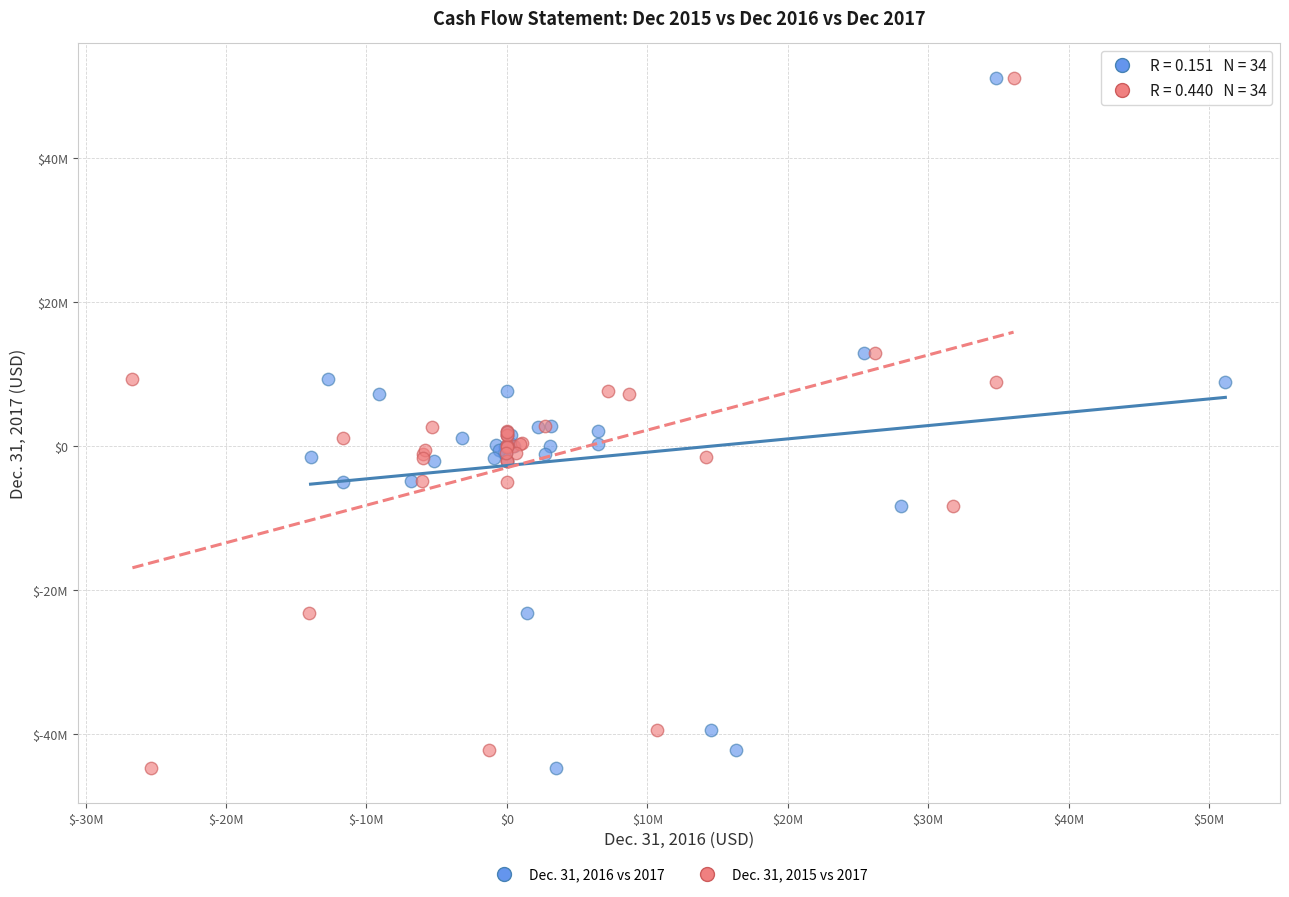

What are all the series names shown in the legend?

Dec. 31, 2016 vs 2017, Dec. 31, 2015 vs 2017